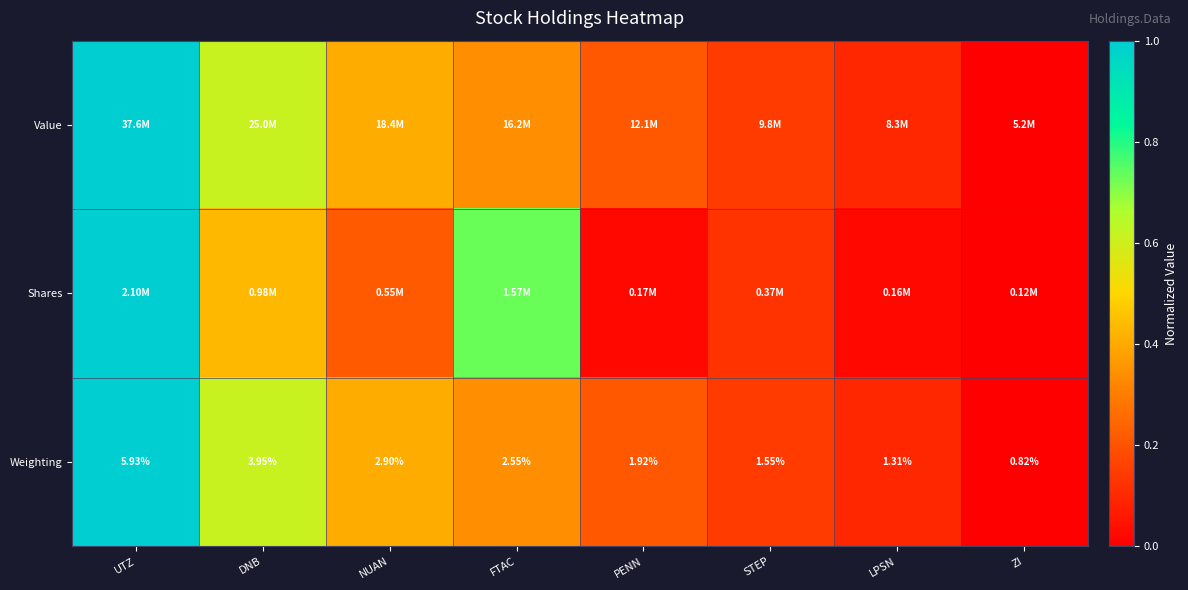

Where does the Weighting series first go above 2?

UTZ